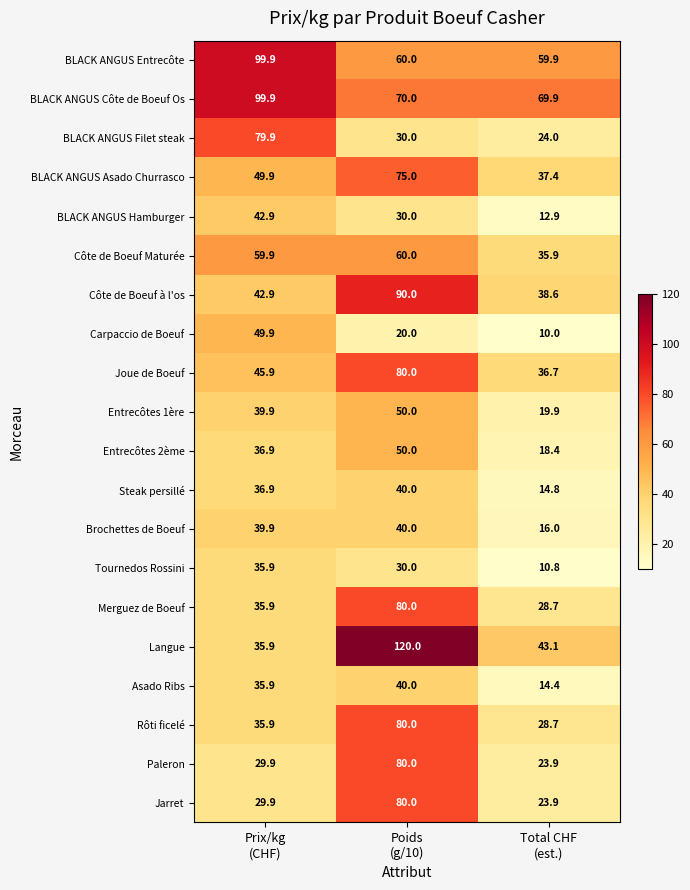

Which series has the largest range (max minus min)?

Langue